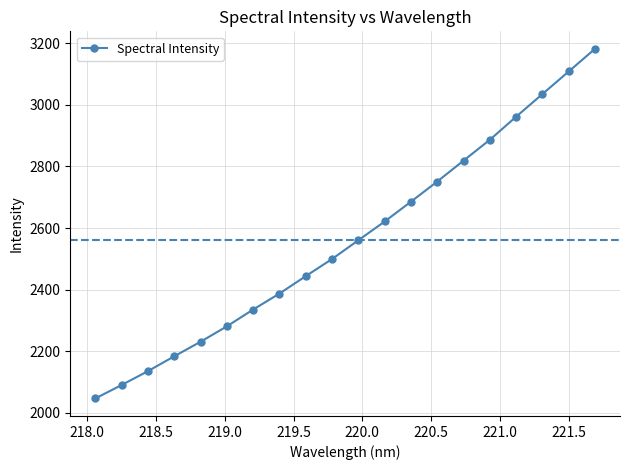

What is the value of the 14th point from the left?

2751.0